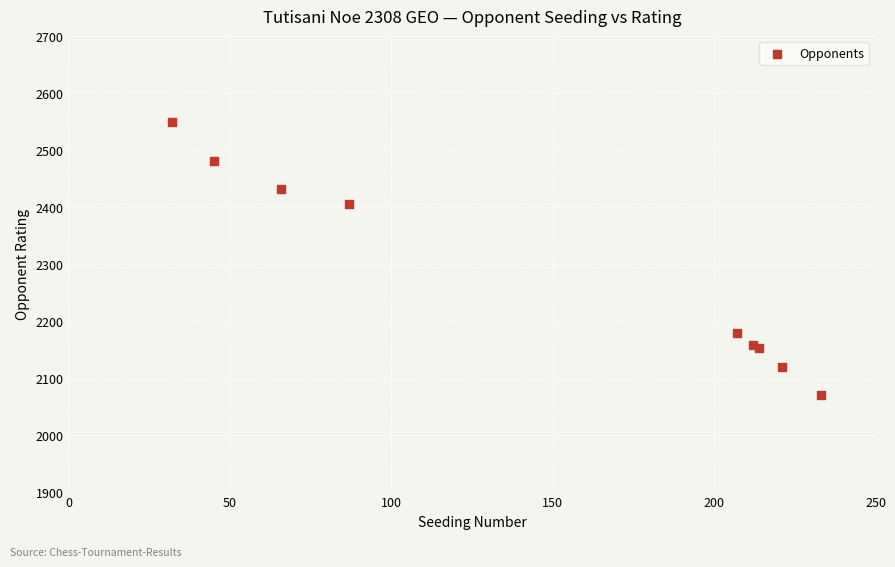

What Y value in the scatter plot is closest to 2309?

2404